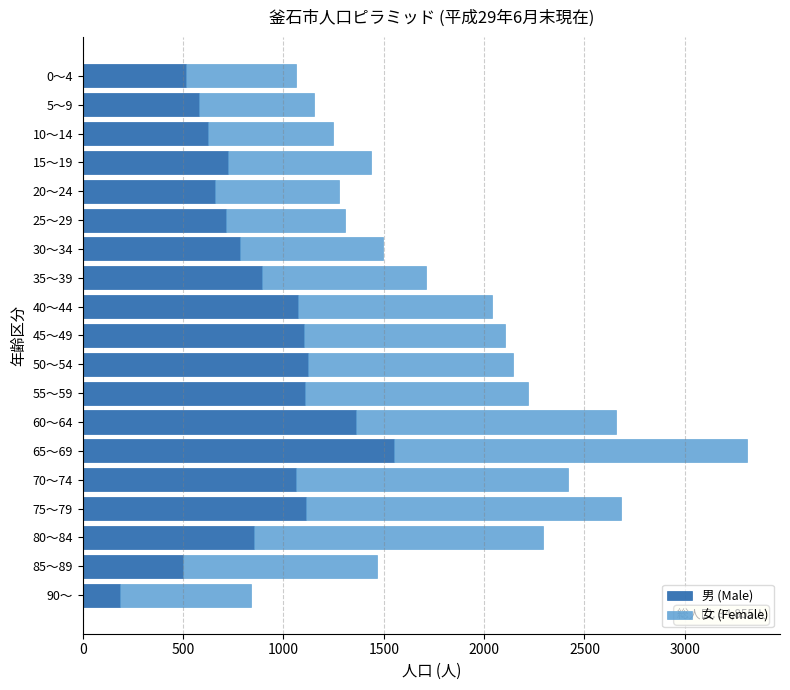

What is the total value across all series at 35～39?

1710